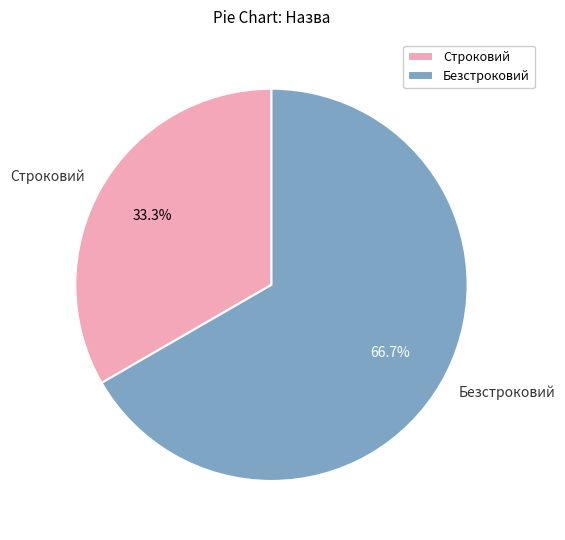

Do Безстроковий and Строковий together represent more than half of the pie?

Yes